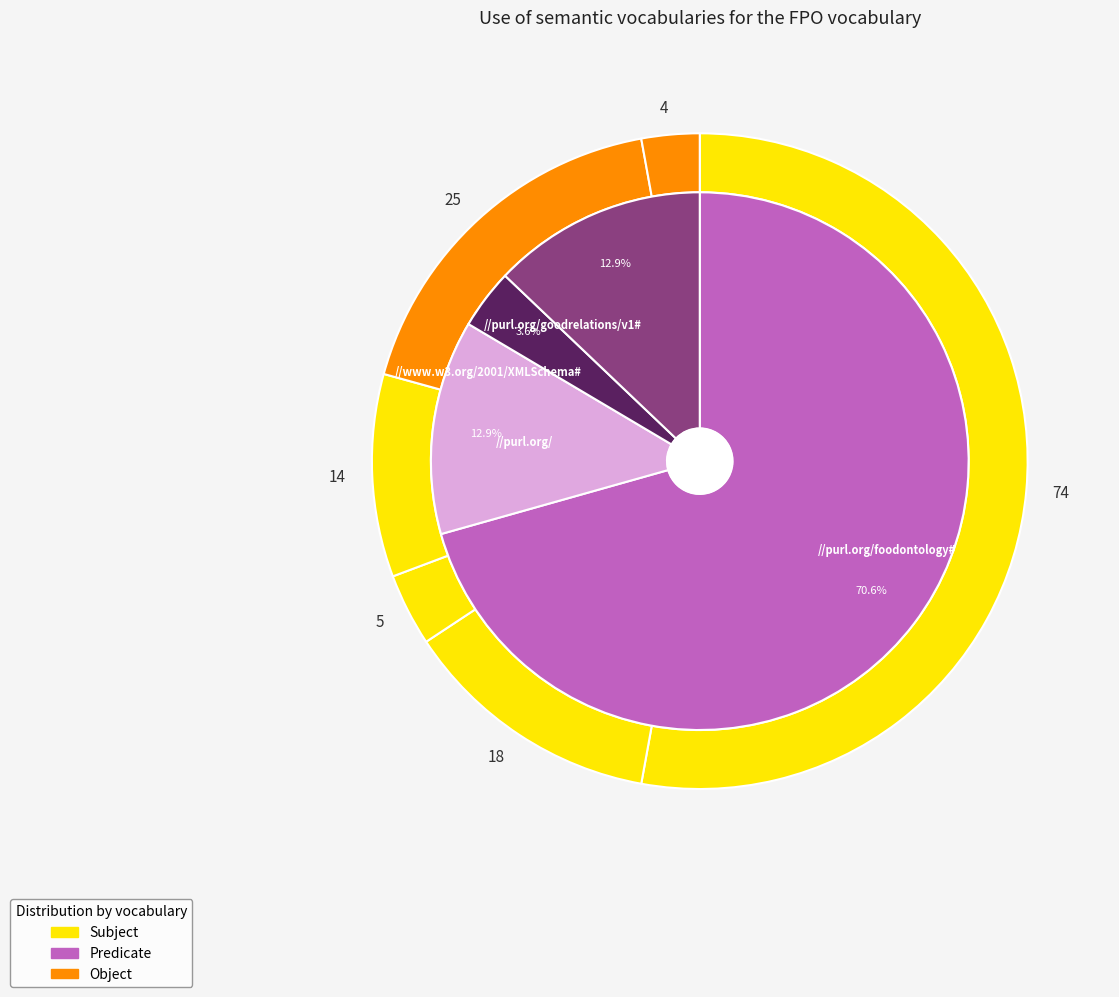

What is the smallest slice in the pie chart?

5